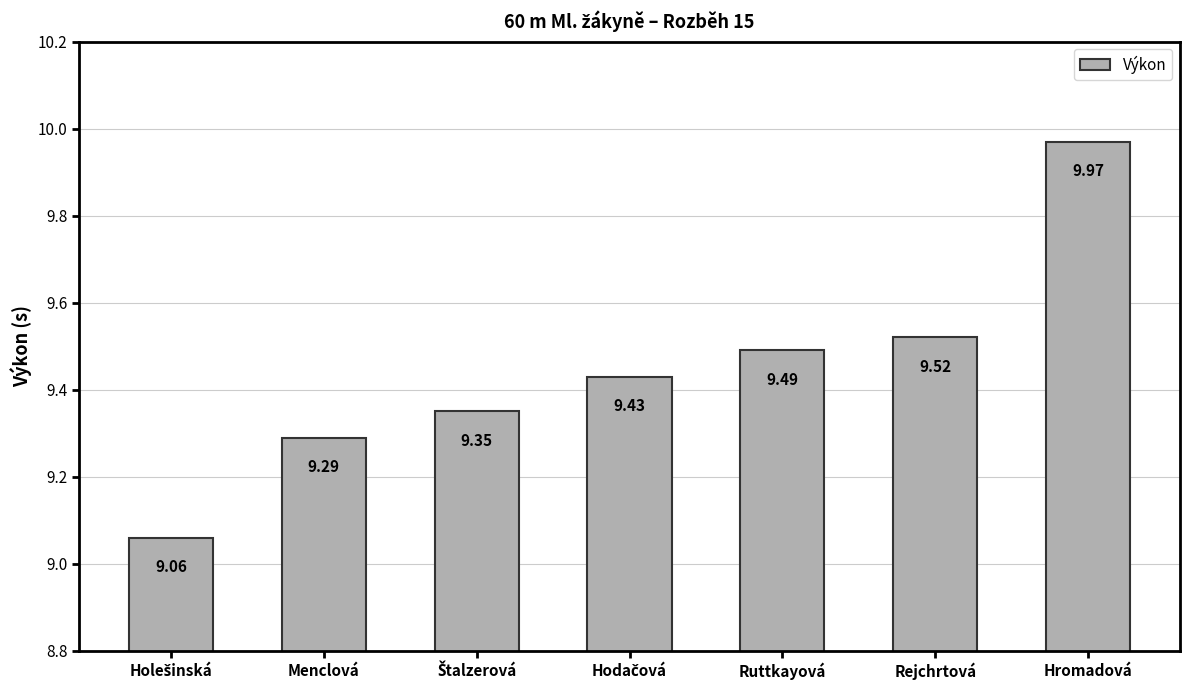

What is the label of the 5th bar from the left?

Ruttkayová